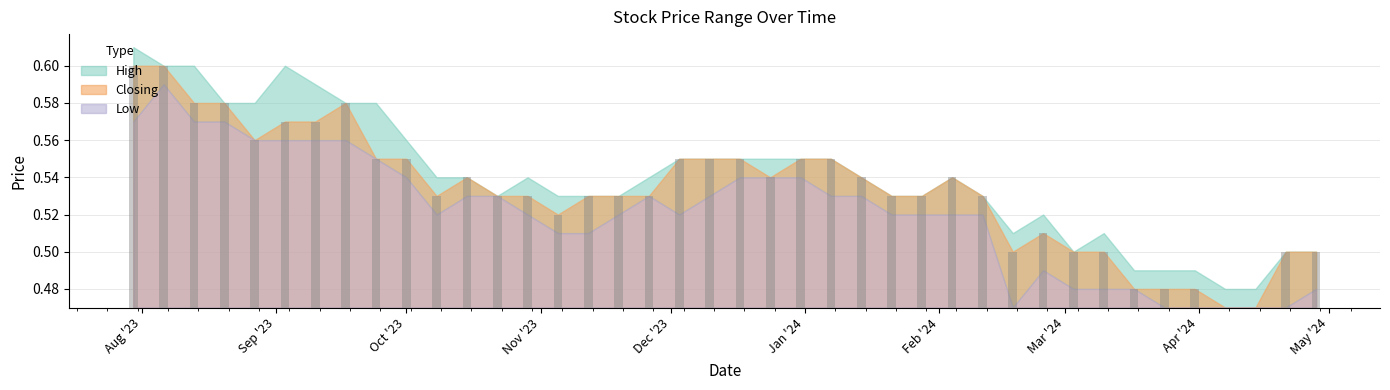

Count the number of data series in this chart.

3